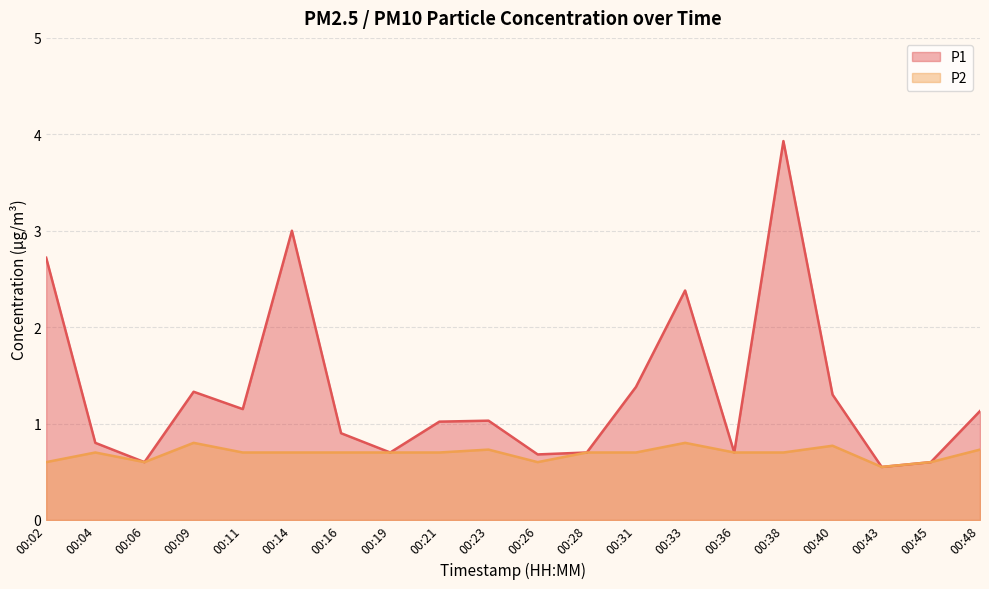

At which label does P1 first exceed 1?

00:02